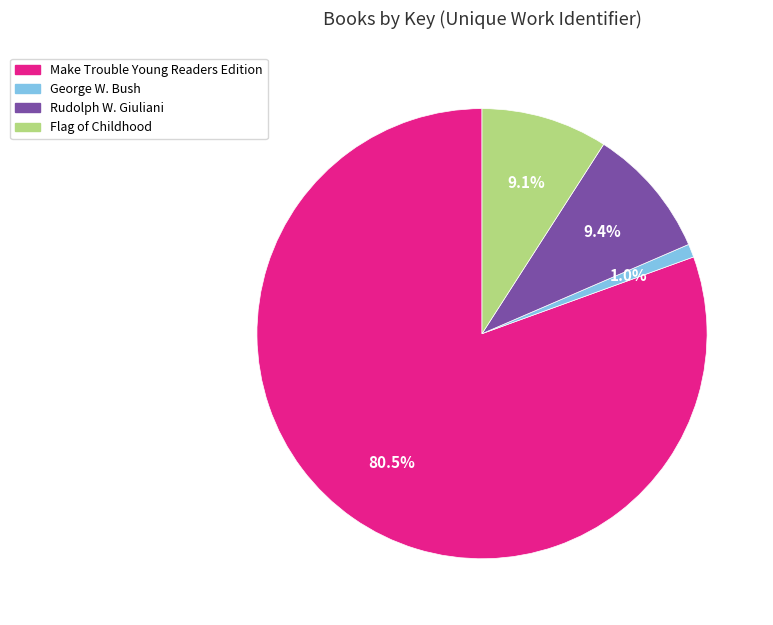

To the nearest percent, what is the average slice percentage?

25%